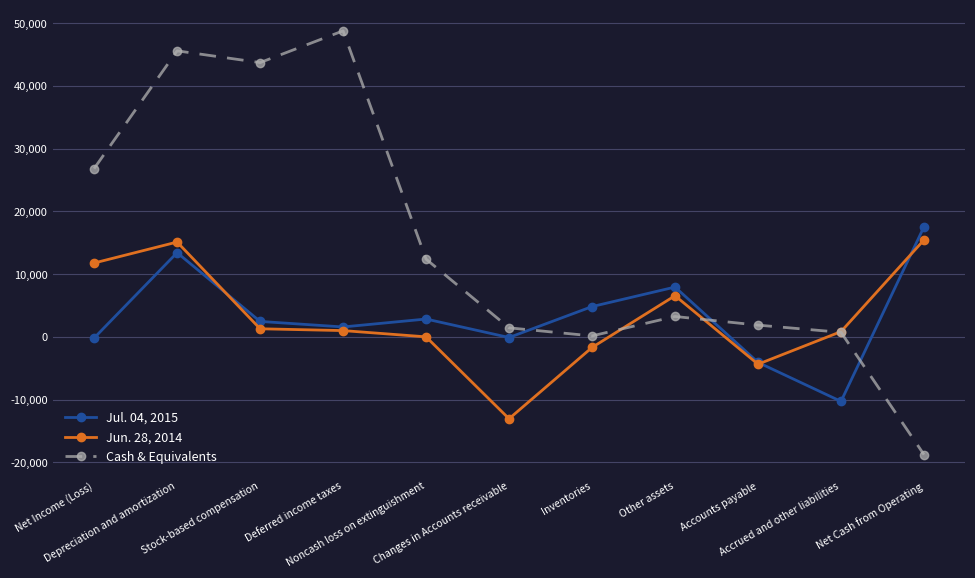

Count the number of categories in the chart.

11